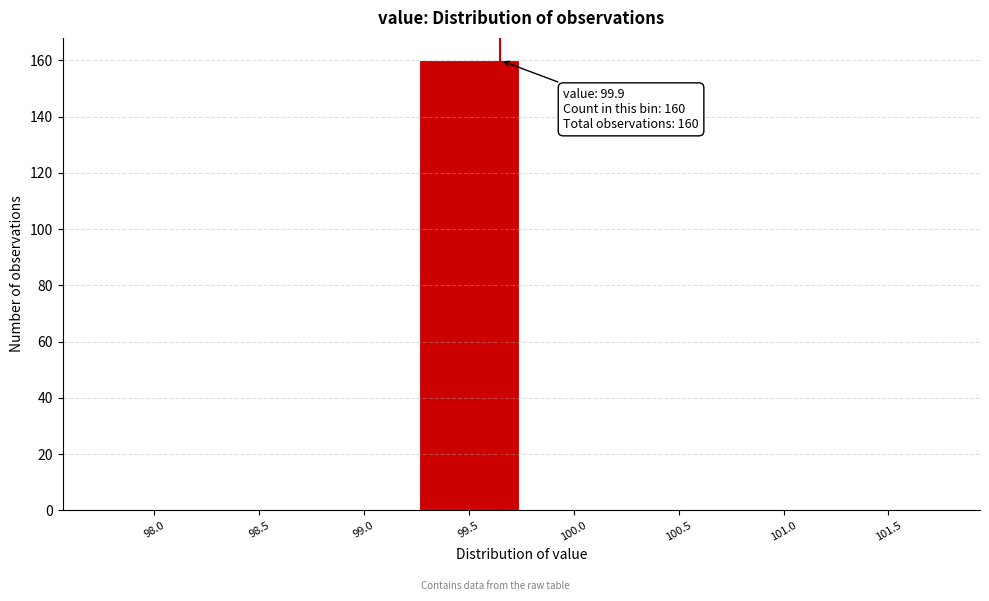

Reading left to right, extract all data points from this chart.

98.0=0	98.5=0	99.0=0	99.5=160	100.0=0	100.5=0	101.0=0	101.5=0